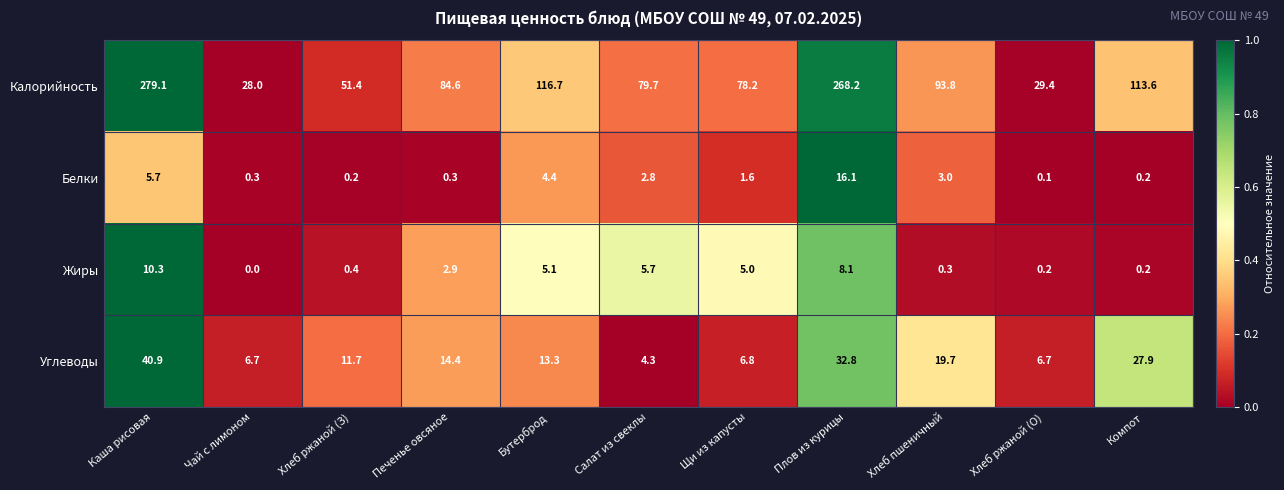

What is the difference between the second highest and second lowest values in the Жиры series?

7.9